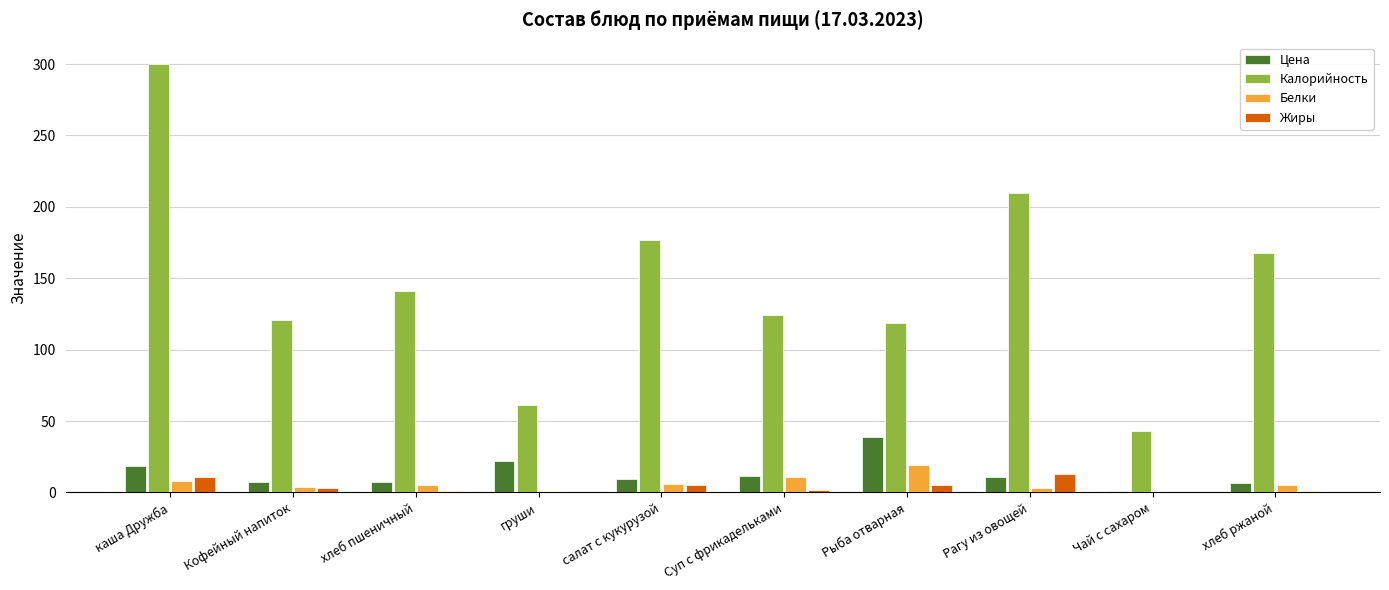

What value does the Цена series have at Суп с фрикадельками?

11.9